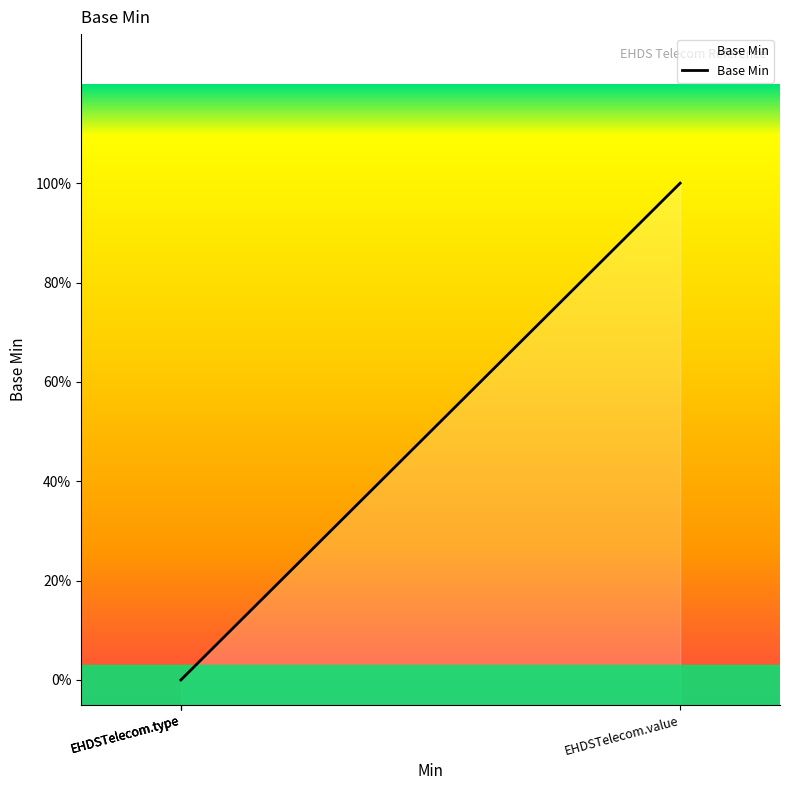

The chart shows a value of 0 at EHDSTelecom.value. True or false?

False